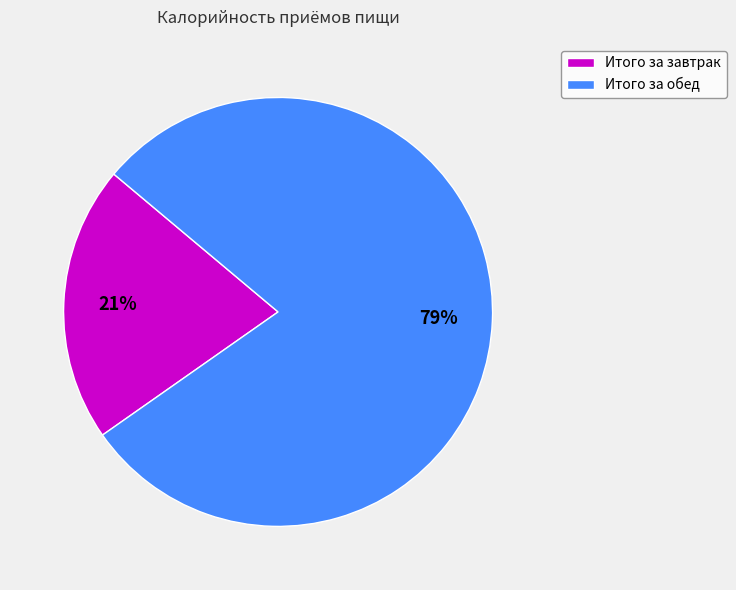

How many slices are in this pie chart?

2